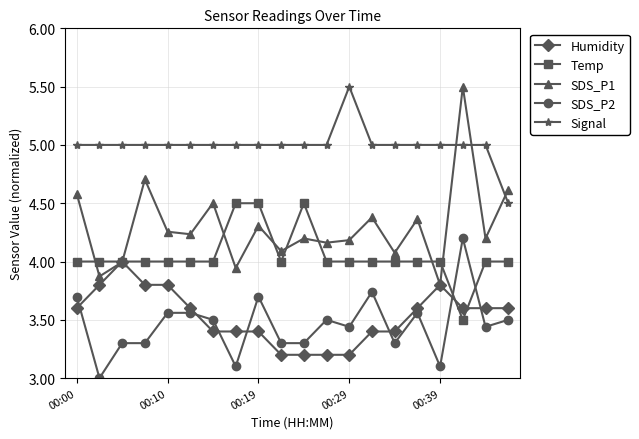

Which series has the widest spread of values?

SDS_P1